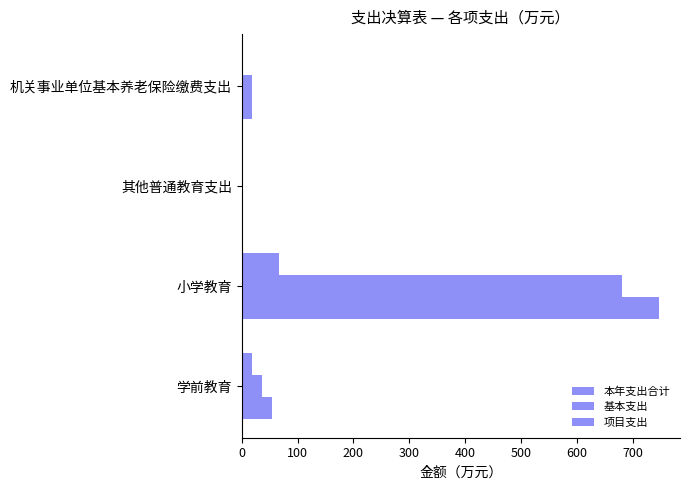

How many distinct data groups are displayed?

3